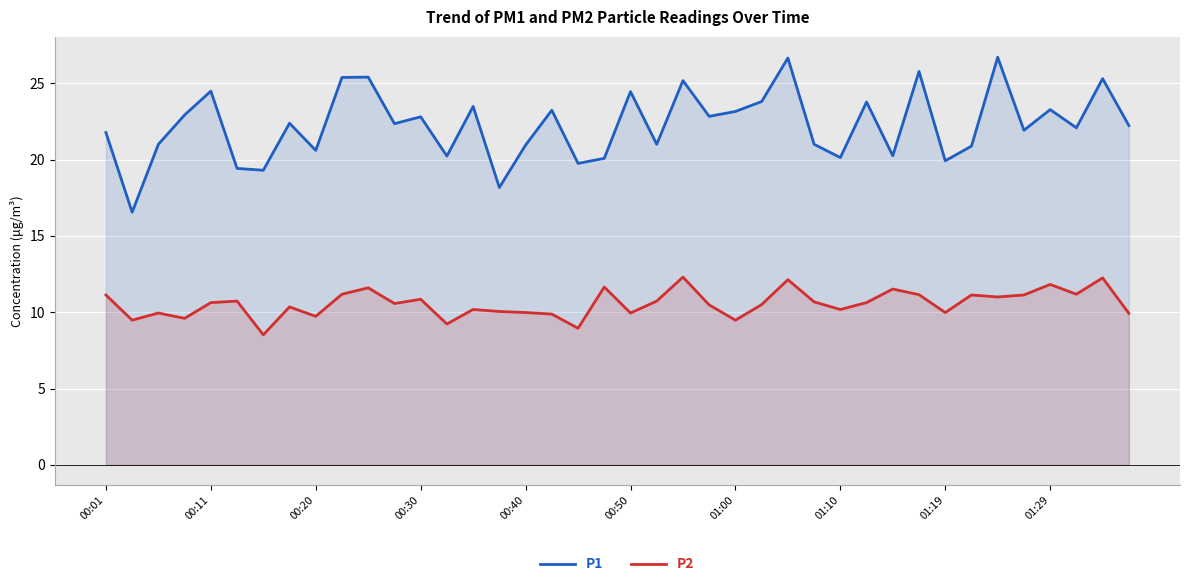

The P2 series shows 11.1 at 35. True or false?

True